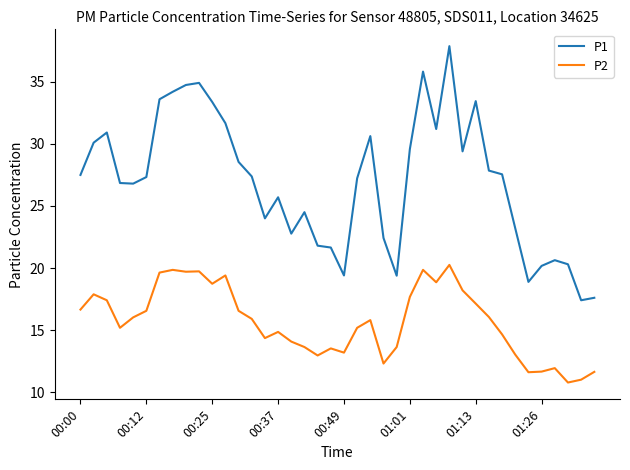

What is the difference between the maximum and minimum values in the P1 series?

20.5